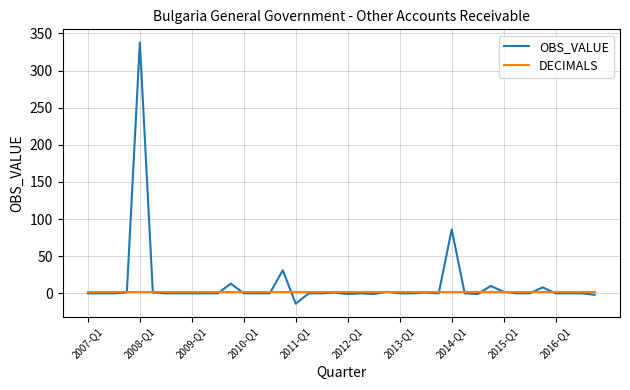

Rank the series by their maximum value, from lowest to highest.

DECIMALS, OBS_VALUE